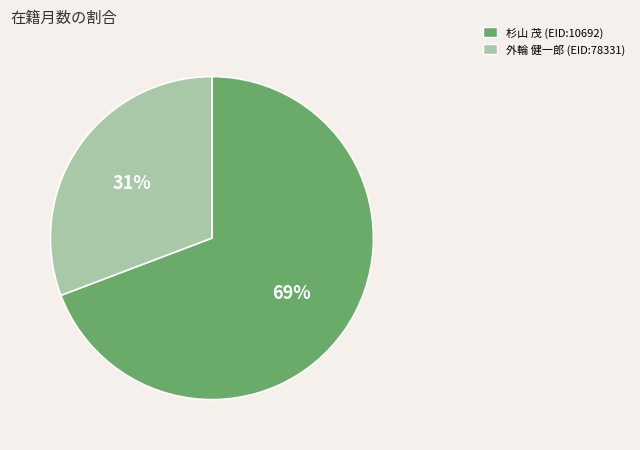

Combined, do 外輪 健一郎 (EID:78331) and 杉山 茂 (EID:10692) account for over 50%?

Yes